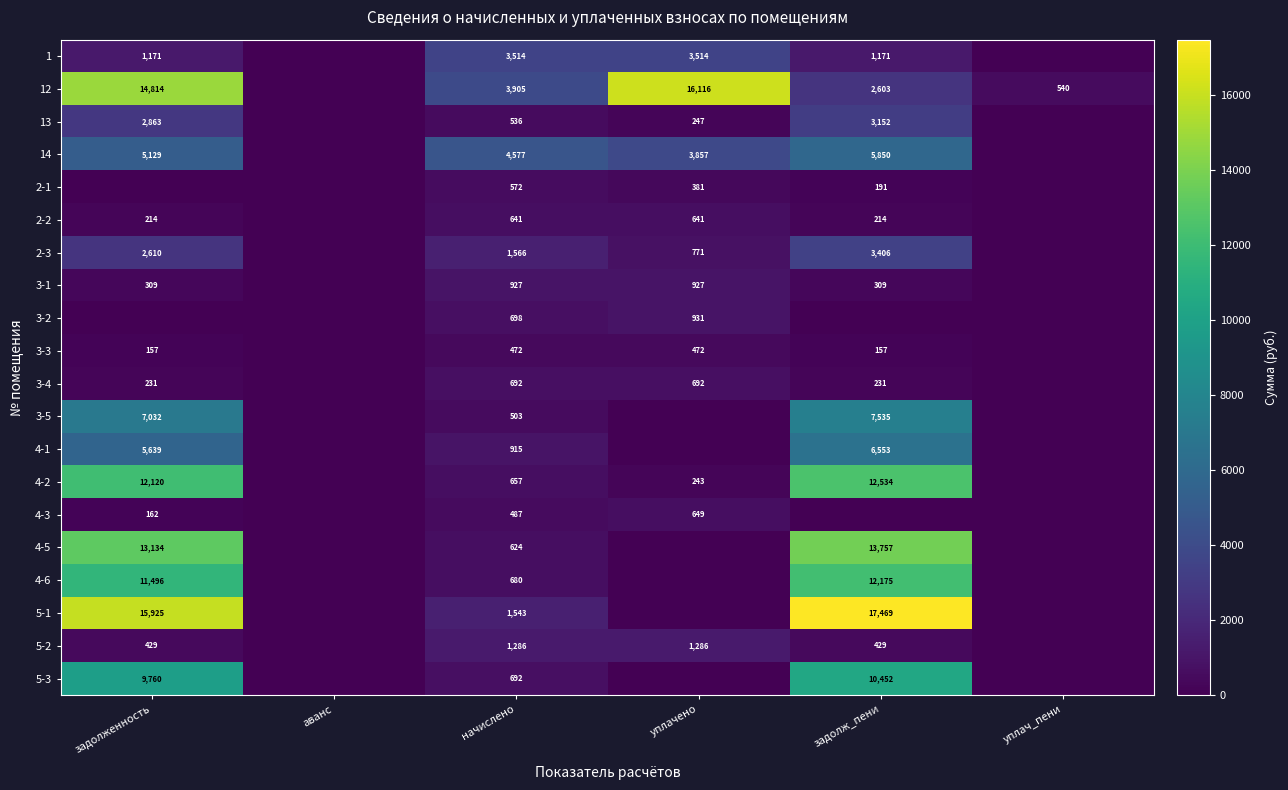

What is the difference between the 2-3 values at уплачено and задолж_пени?

2635